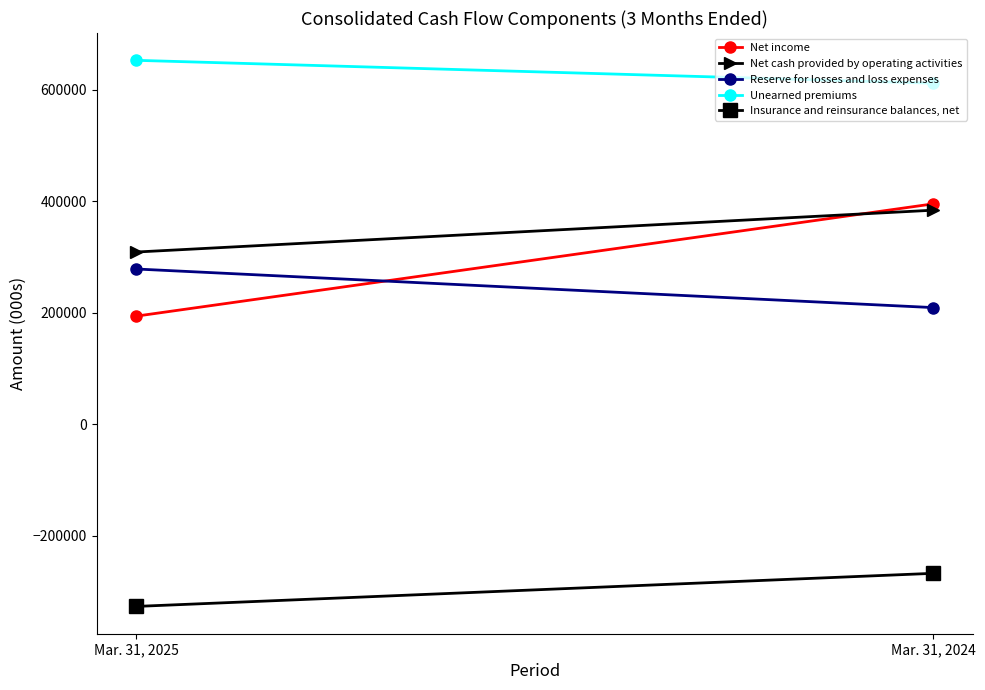

What are all the series names shown in the legend?

Net income, Net cash provided by operating activities, Reserve for losses and loss expenses, Unearned premiums, Insurance and reinsurance balances, net